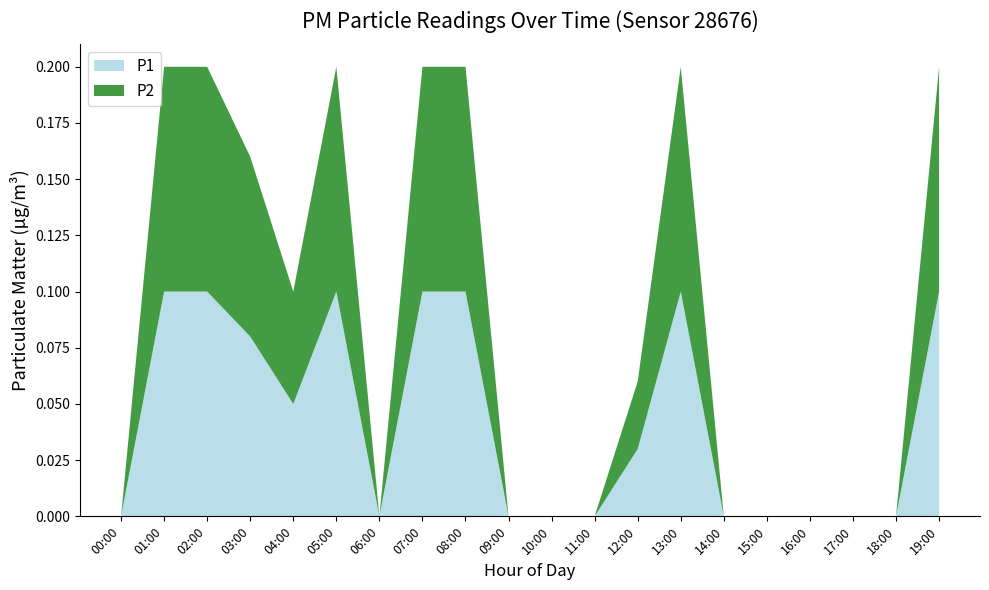

Reading left to right, transcribe all the data shown in this chart.

P1: 0.0	0.1	0.1	0.1	0.1	0.1	0.0	0.1	0.1	0.0	0.0	0.0	0.0	0.1	0.0	0.0	0.0	0.0	0.0	0.1
P2: 0.0	0.1	0.1	0.1	0.1	0.1	0.0	0.1	0.1	0.0	0.0	0.0	0.0	0.1	0.0	0.0	0.0	0.0	0.0	0.1